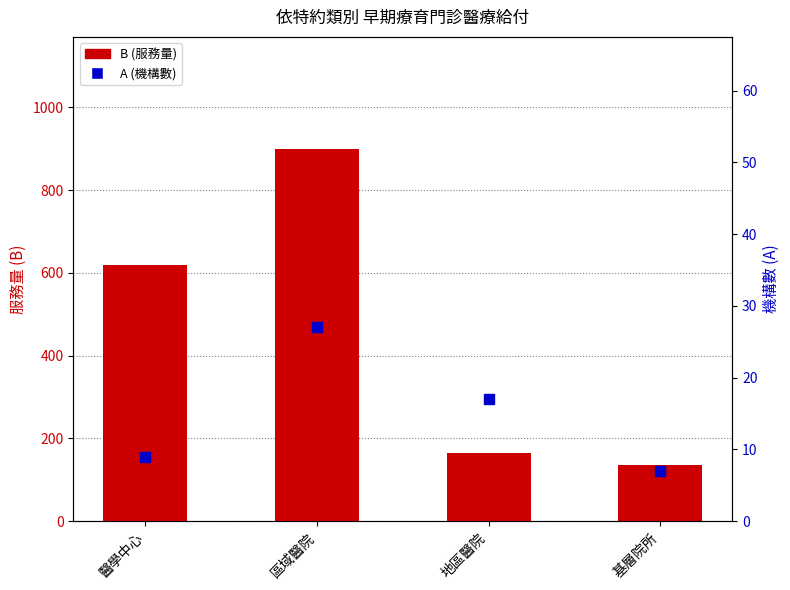

Which series contains the lowest Y value?

A (機構數)